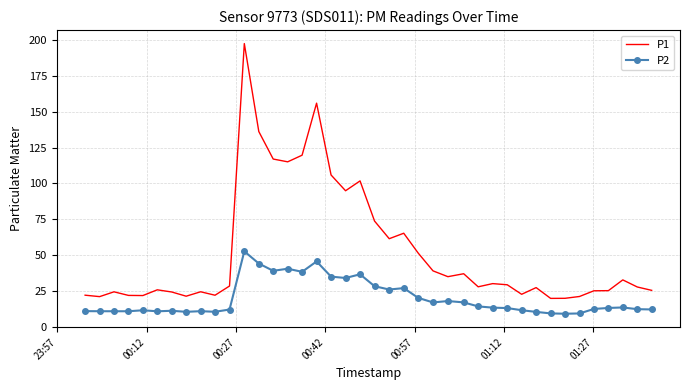

What is the minimum value shown in the chart?

9.1